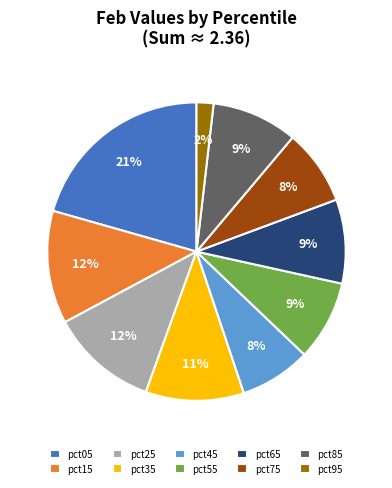

How many slices are in this pie chart?

10